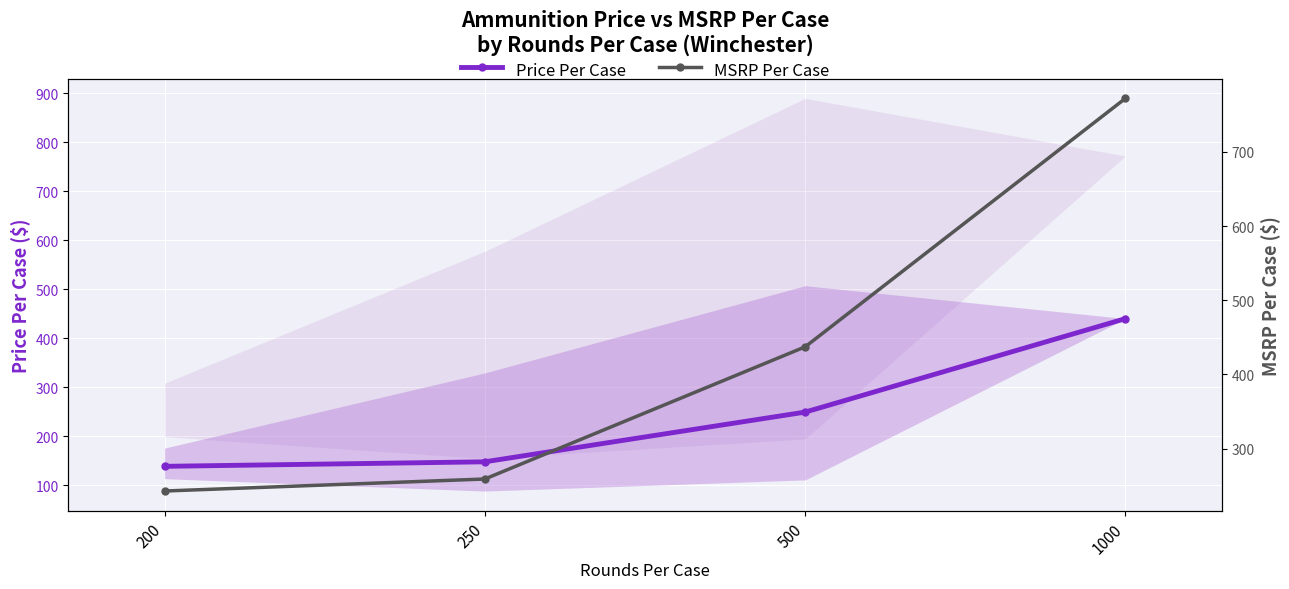

True or false: MSRP Per Case has a value of 243.0 at 200.

True